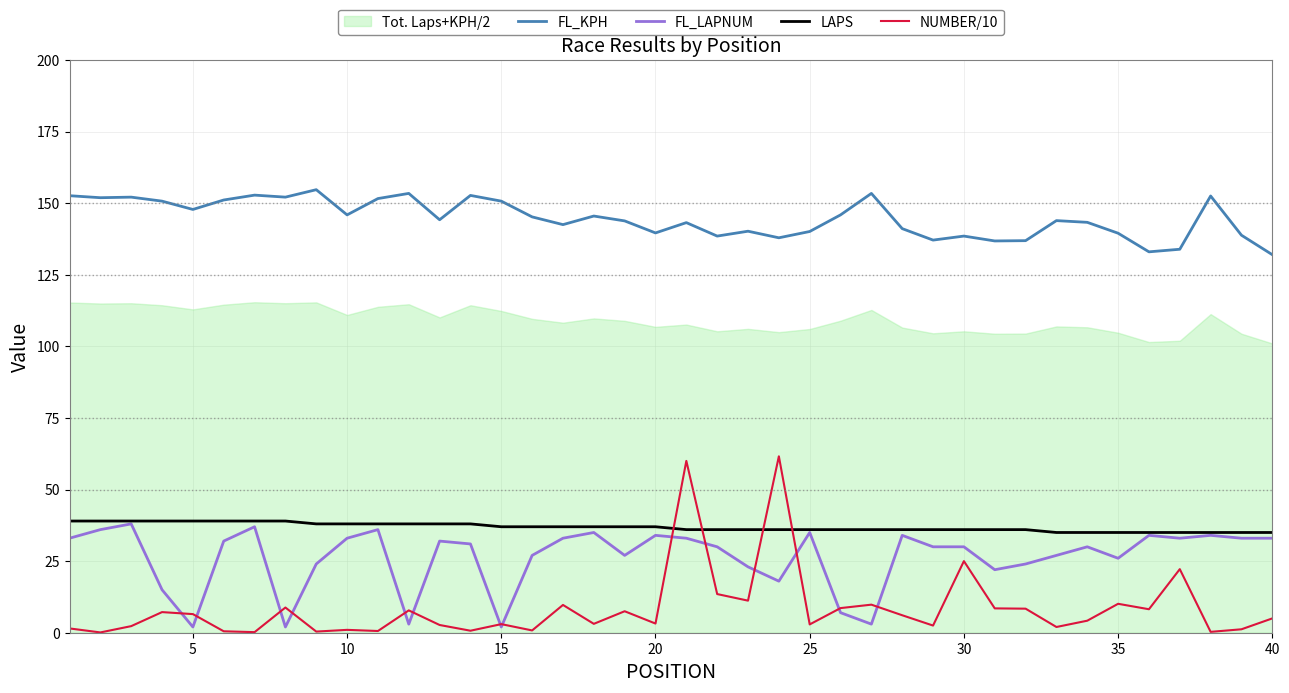

True or false: LAPS and FL_KPH cross at least once.

False